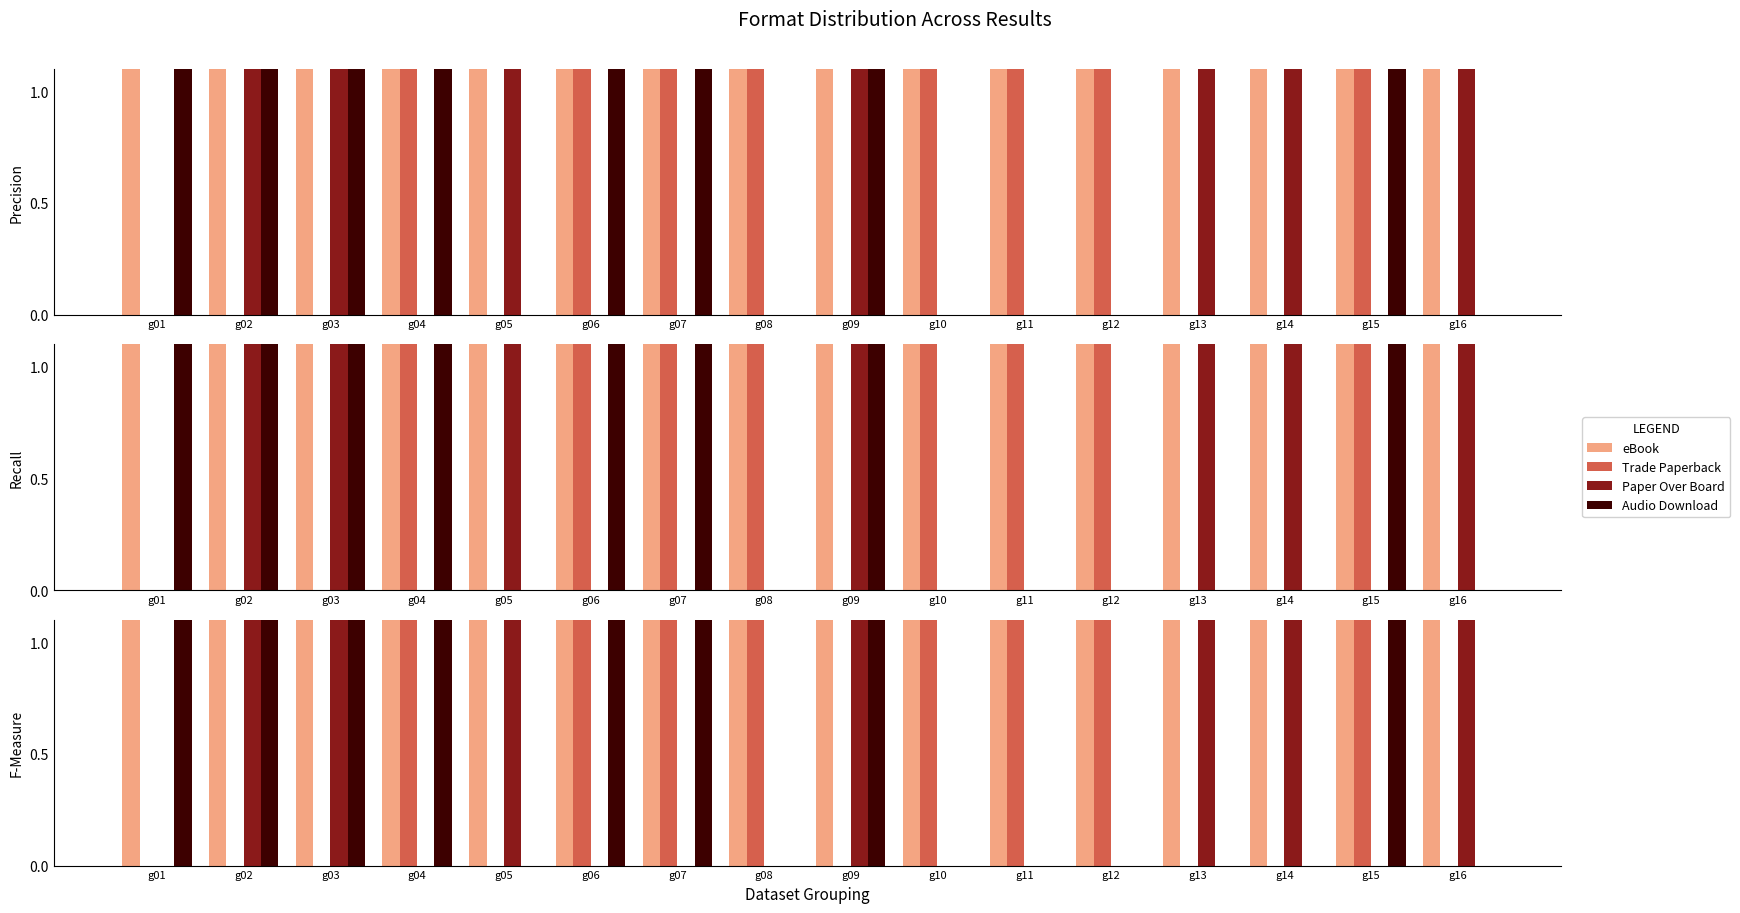

What is the value of the eBook bar at the 12th from the left?

2.0